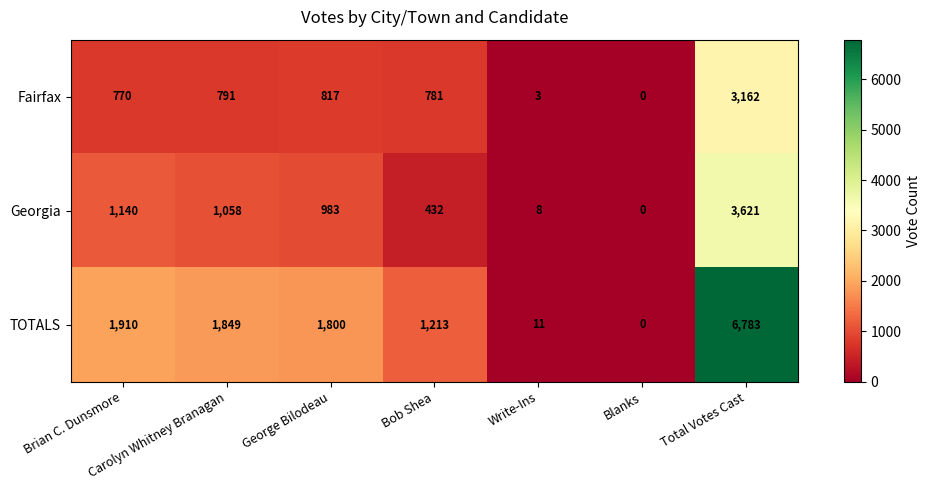

At how many categories does at least one series exceed 1675?

4